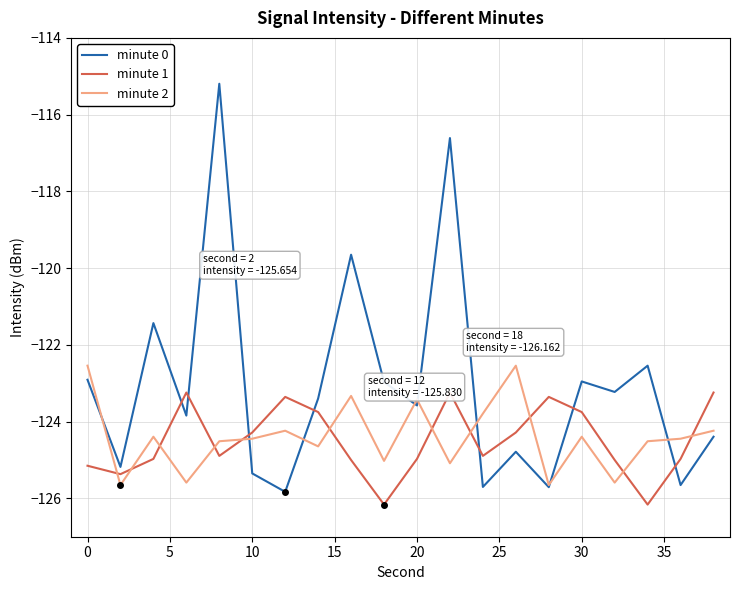

Which series has the largest total across all categories?

minute 0